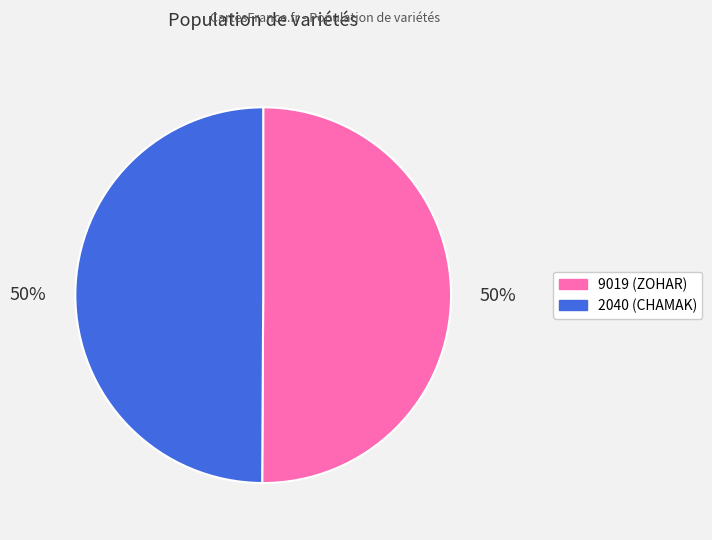

Is the sum of 2040 and 9019 greater than half?

Yes